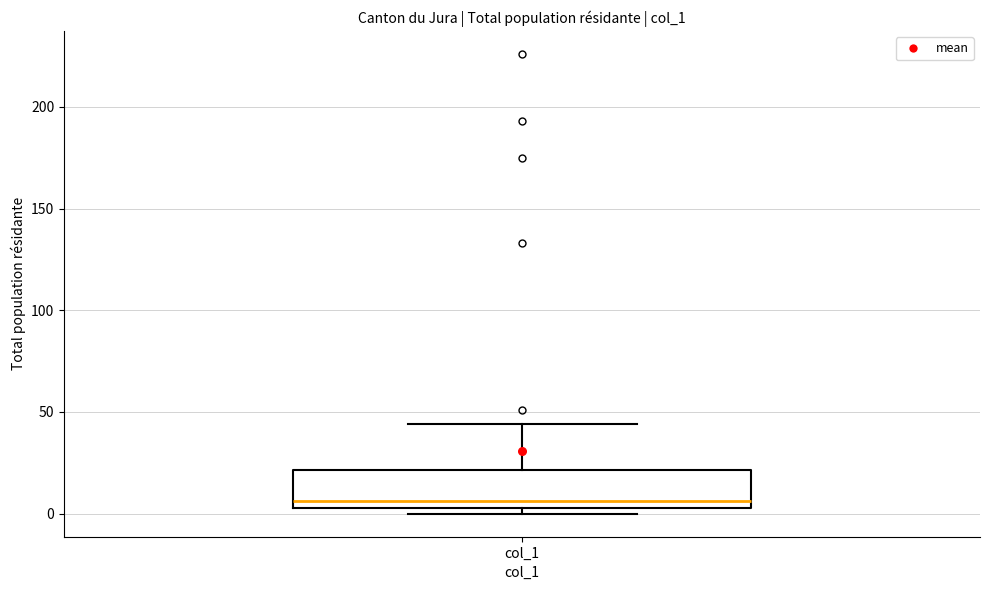

Where does the upper whisker of the box for col_1 end on the y-axis? The values are not printed on the chart, so give them approximately, as read against the axis.

45